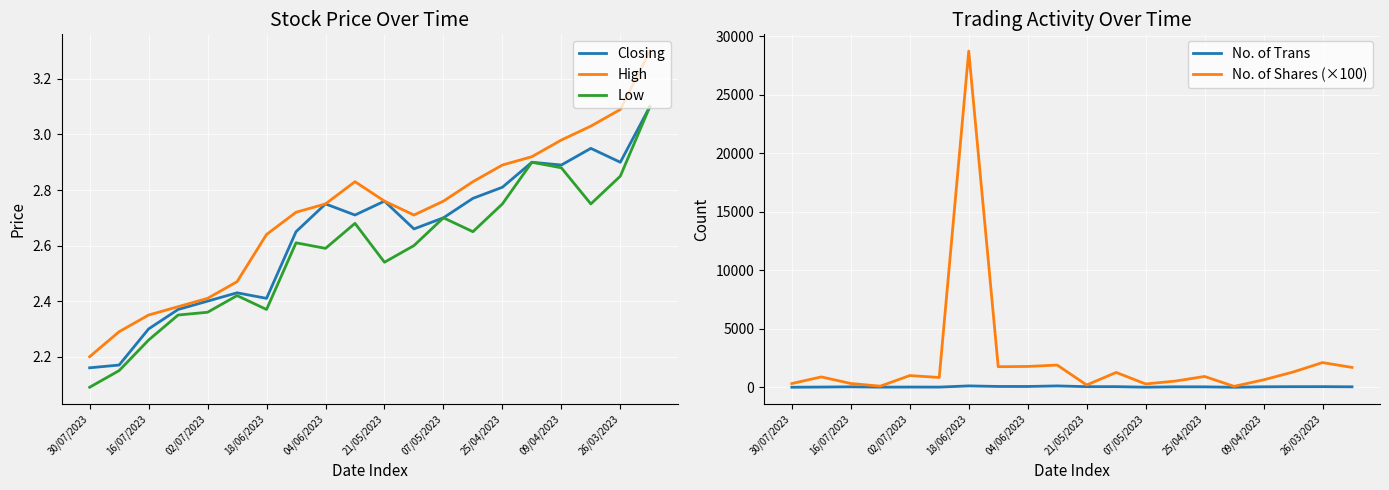

The Low series shows 2.6 at 04/06/2023. True or false?

True